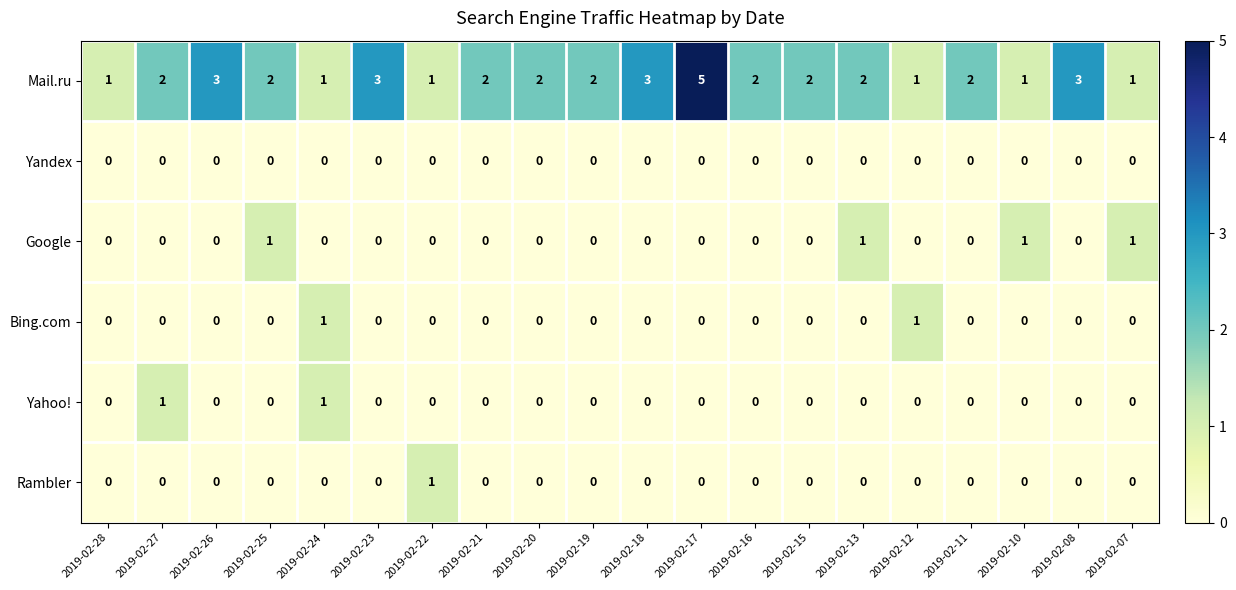

Which series has the largest total across all categories?

Mail.ru